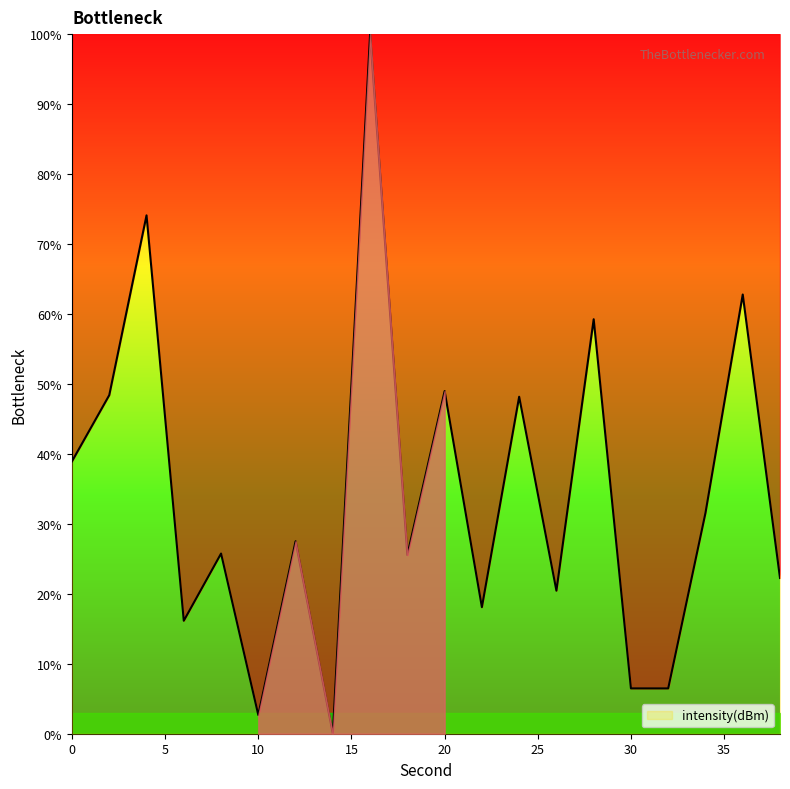

What is the greatest value displayed?

100.0